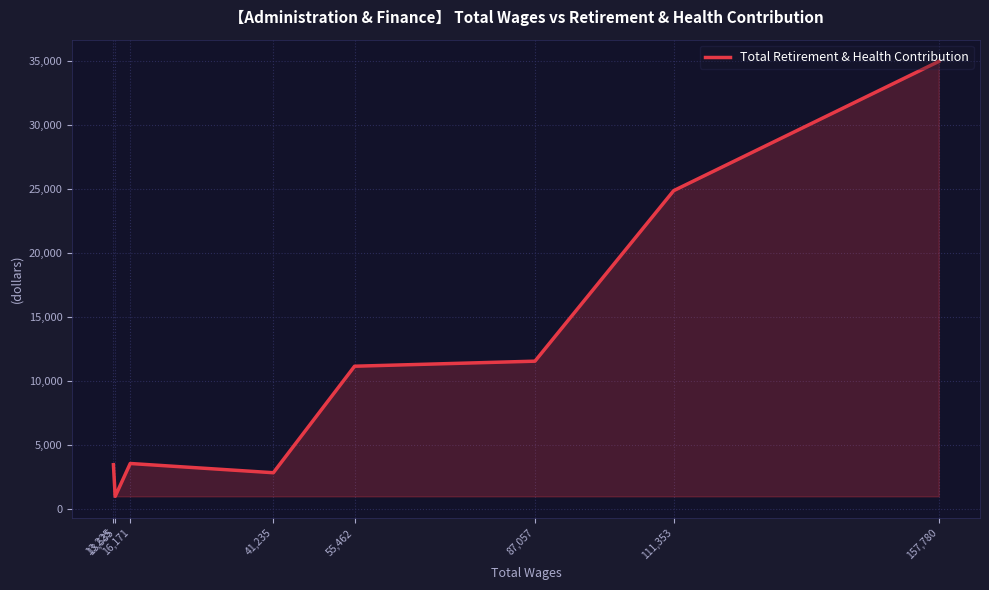

True or false: the data shows 11564 at 87,057.

True